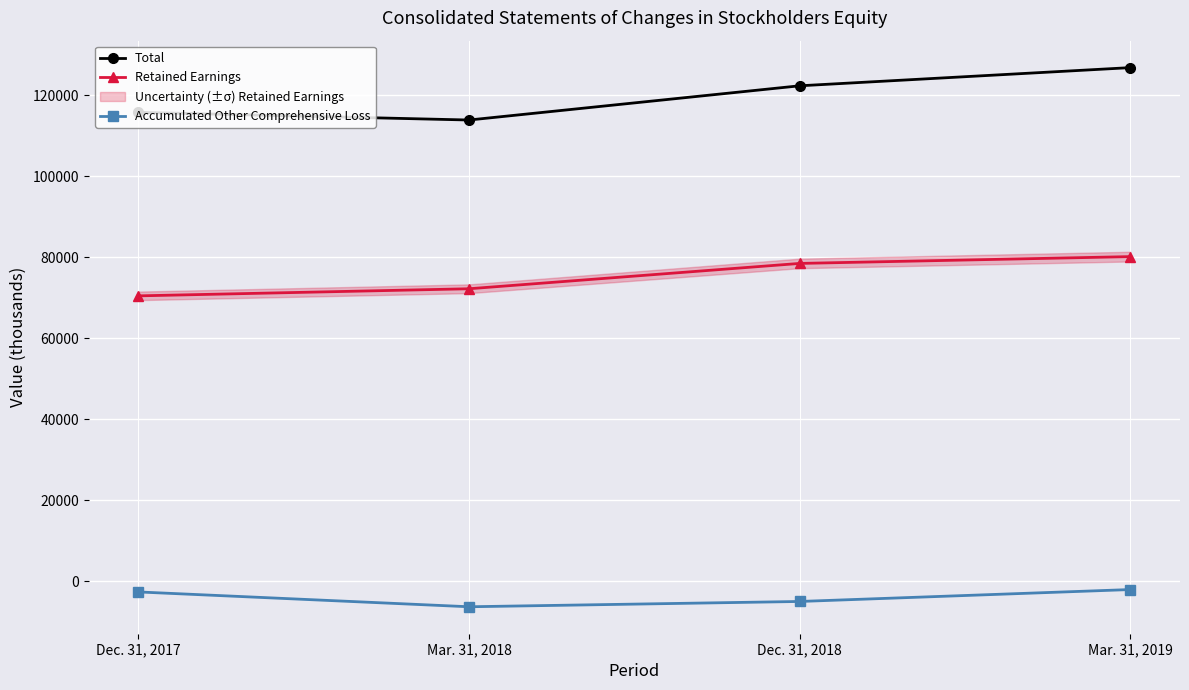

Rank the series by their maximum value, from highest to lowest.

Total, Retained Earnings, Accumulated Other Comprehensive Loss